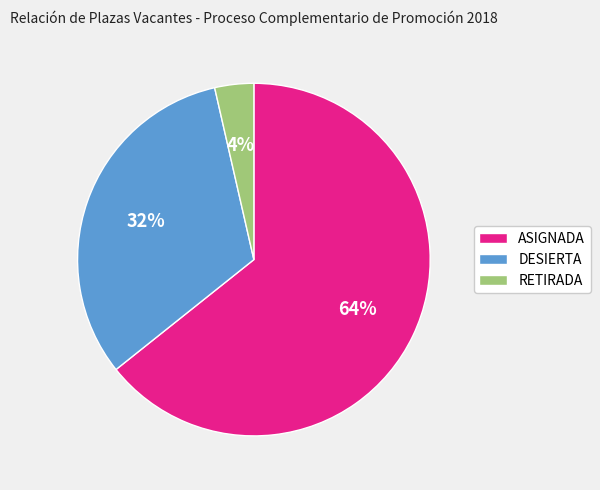

To the nearest percent, what is the difference between the ASIGNADA and DESIERTA slice percentages?

32%